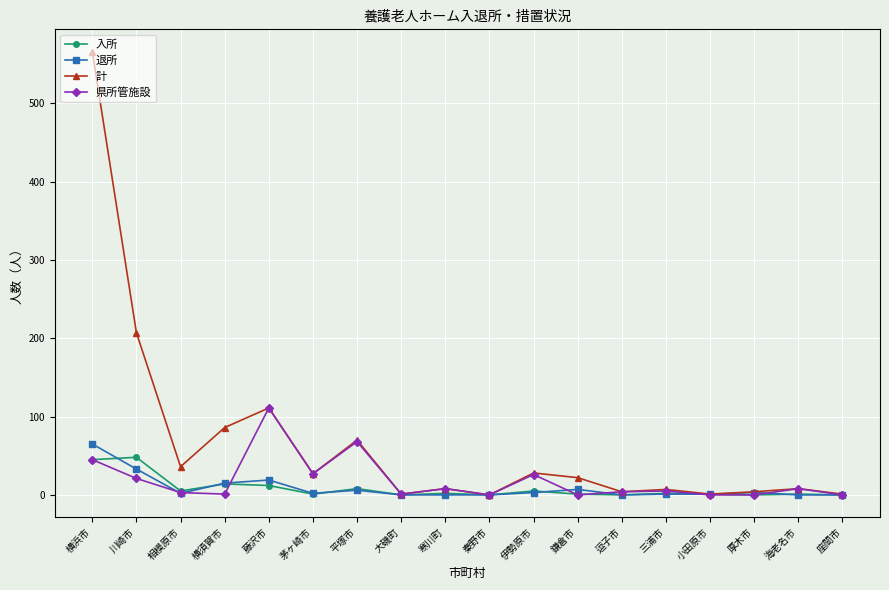

What is the difference between the maximum and minimum values in the 計 series?

566